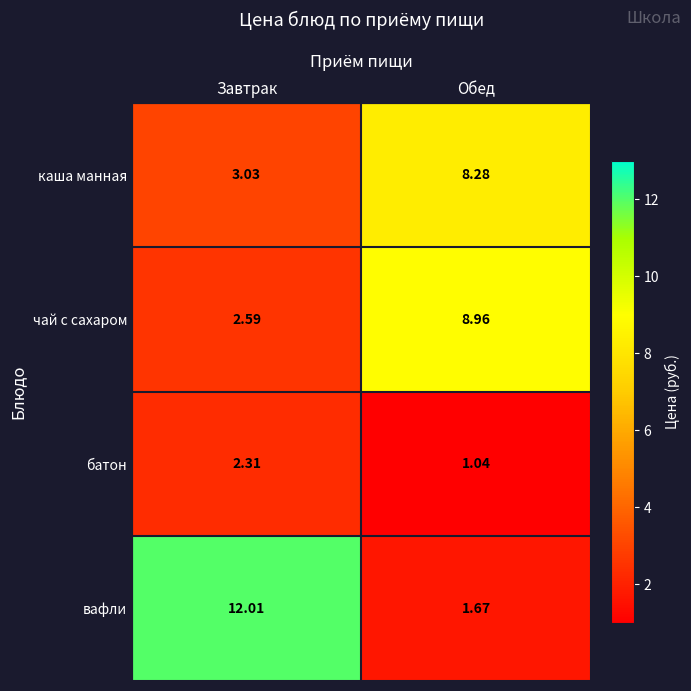

Which series has the largest total across all categories?

вафли